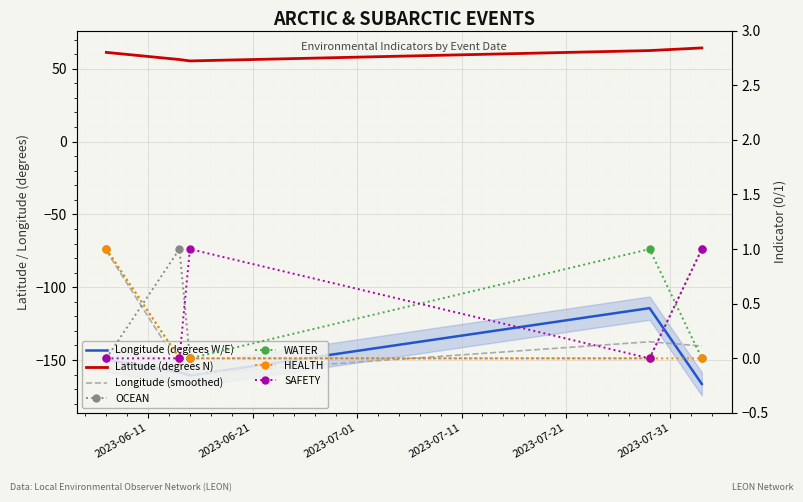

Which series has the largest total across all categories?

Latitude